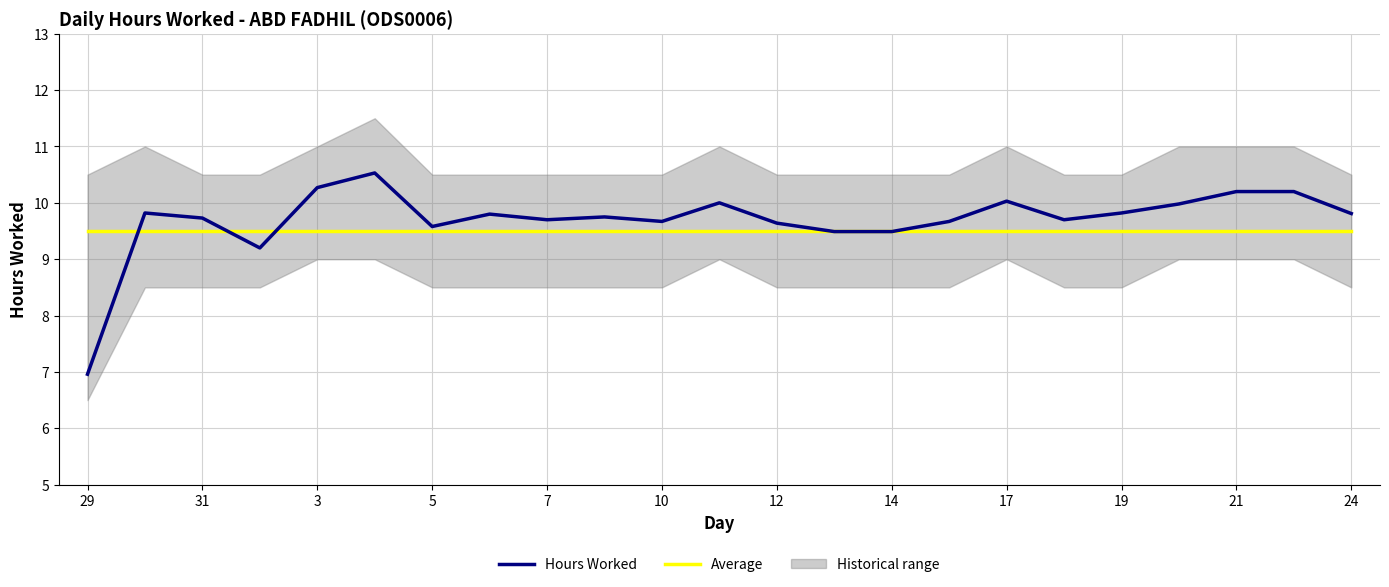

How many lines are shown in the chart?

2